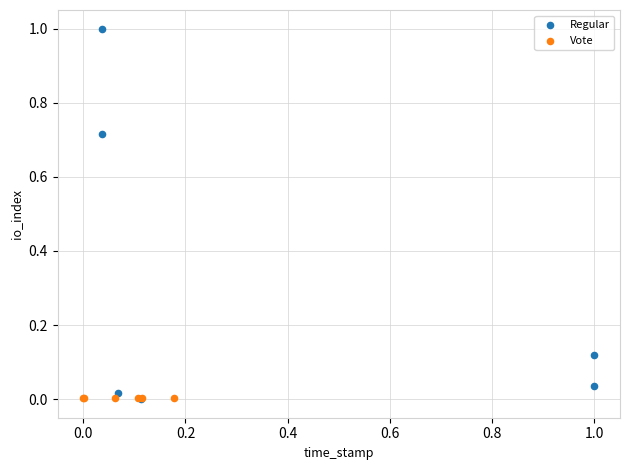

Which series contains the highest Y value?

Regular